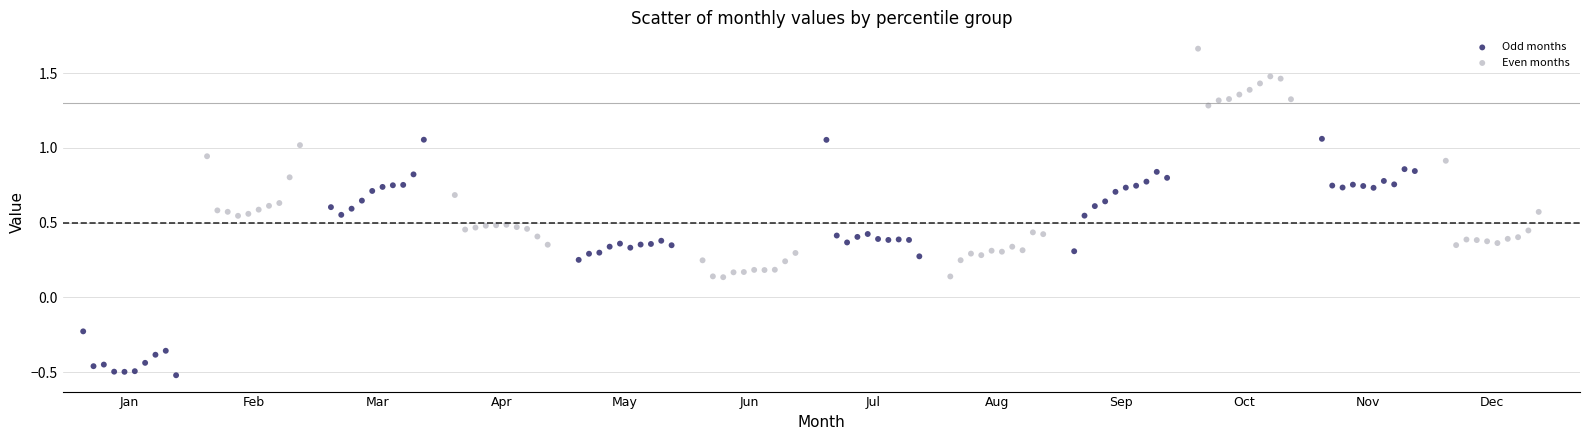

Which series contains the lowest Y value?

Odd months